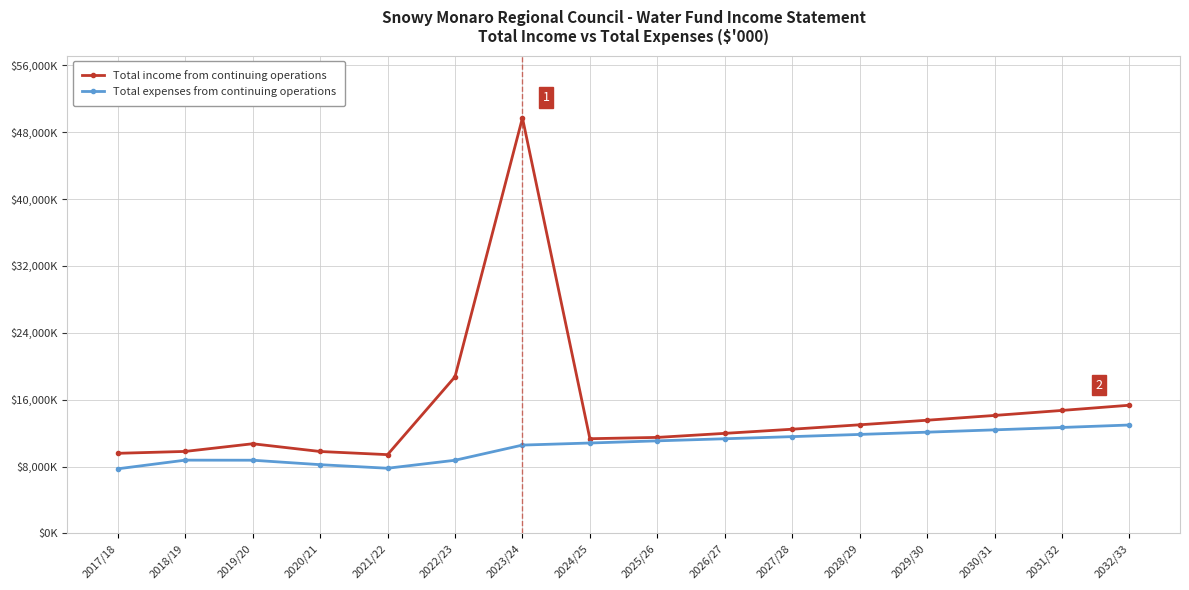

At 2027/28, list the series in order from smallest to largest.

Total expenses from continuing operations, Total income from continuing operations